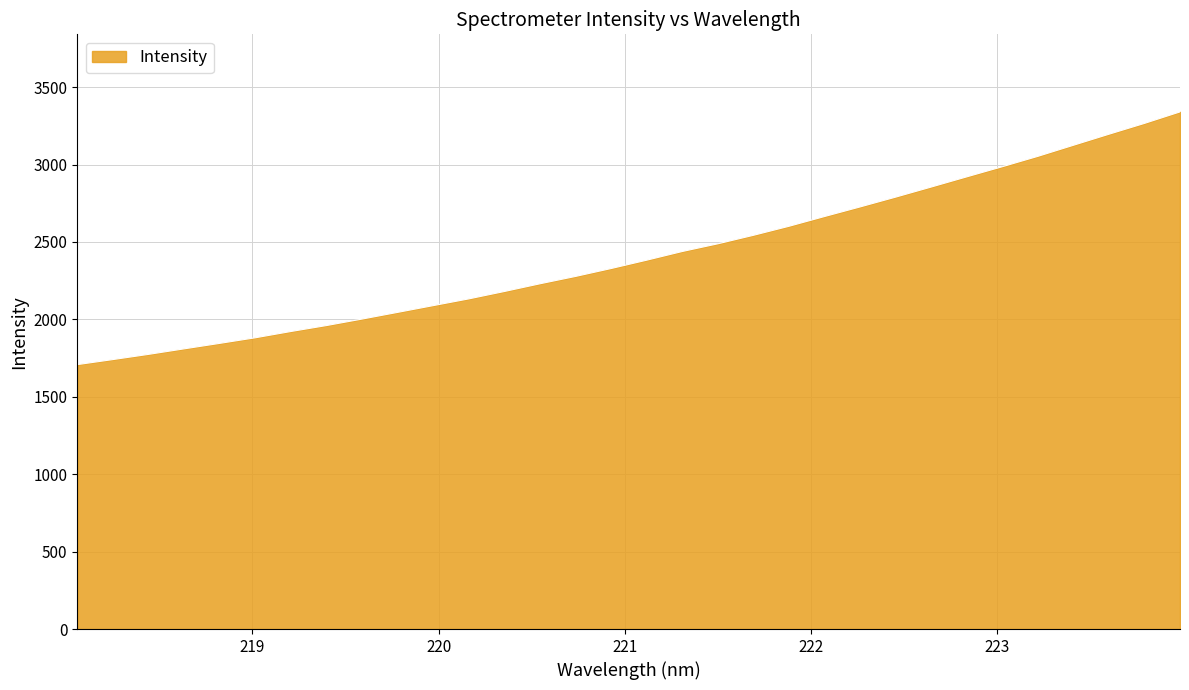

What is the difference between the maximum and minimum values?

1632.4